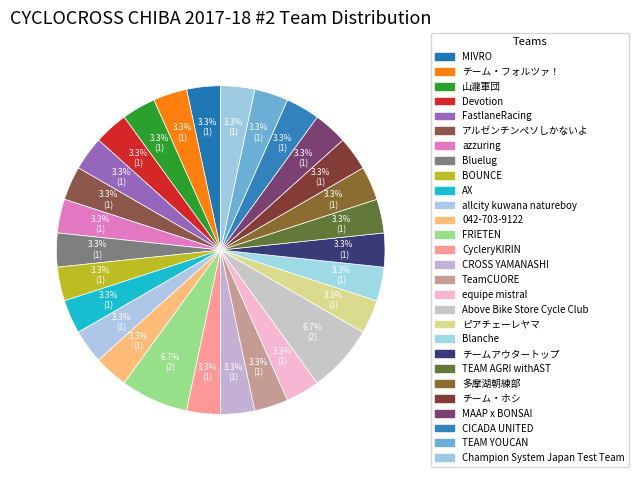

Which category has the biggest portion of the pie?

FRIETEN